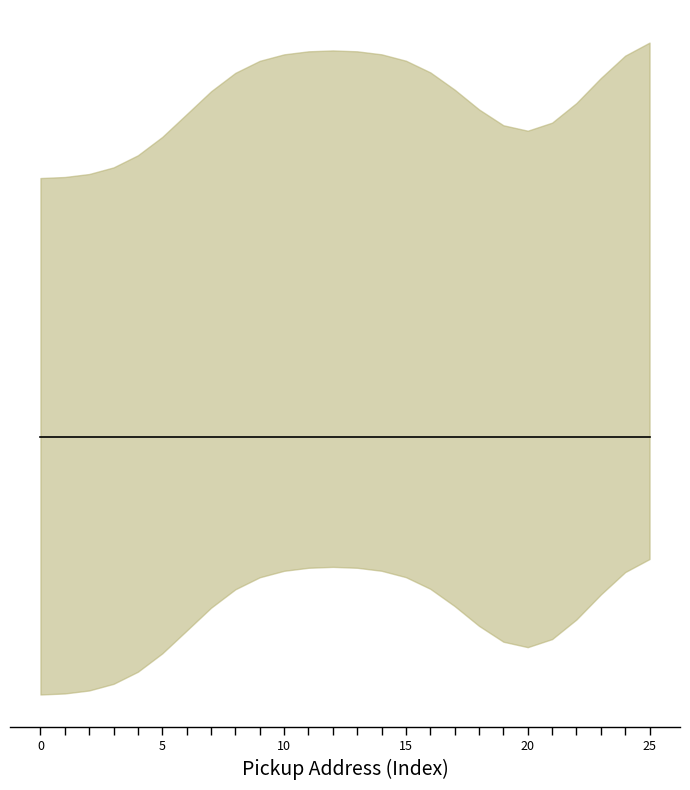

Is it true that Quantity equals 1.8 at 15 DEAN RD?

False